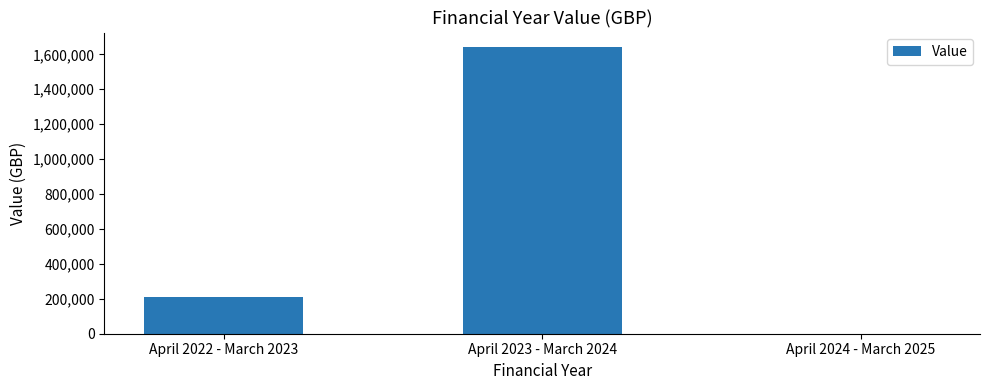

Reading right to left, what are all the values shown in this chart?

April 2024 - March 2025=0	April 2023 - March 2024=1642884	April 2022 - March 2023=210572